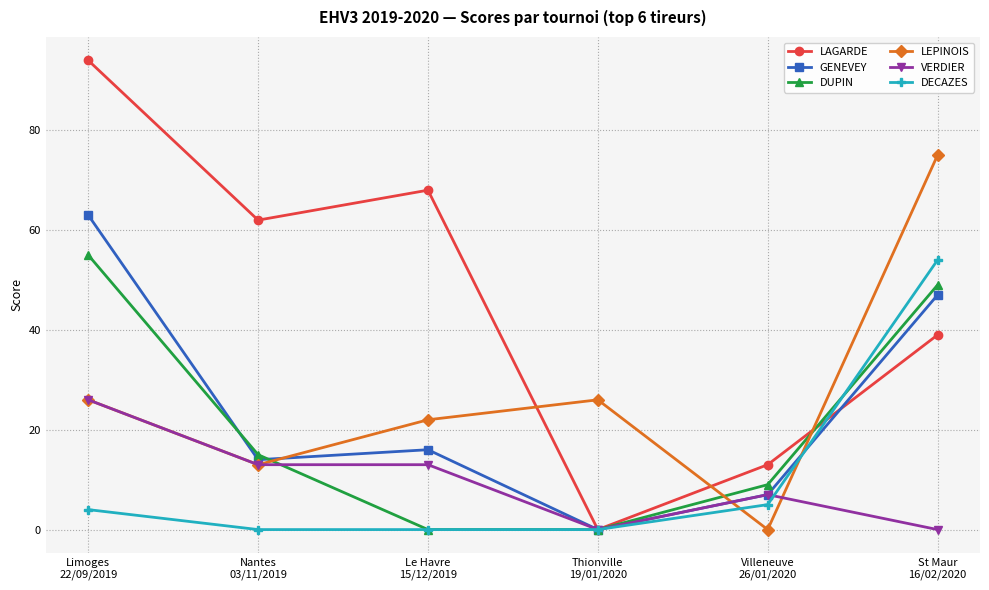

What is the spread (max minus min) of values at Le Havre
15/12/2019?

68